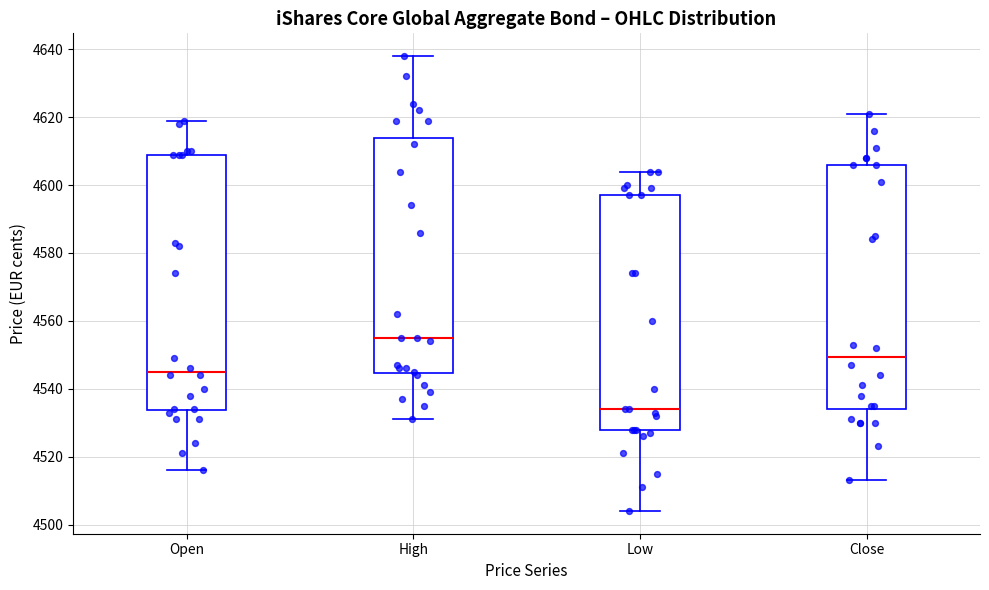

Comparing the boxes themselves (not the whiskers), which one is the tallest?

Open